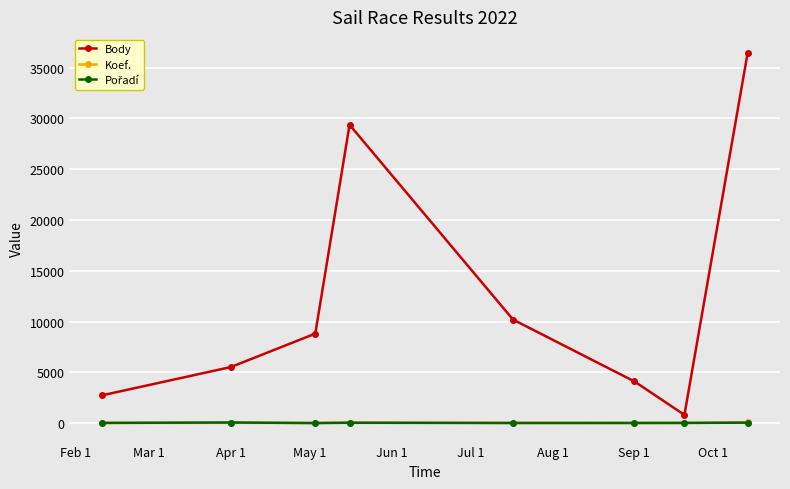

At how many categories does at least one series exceed 13945?

2